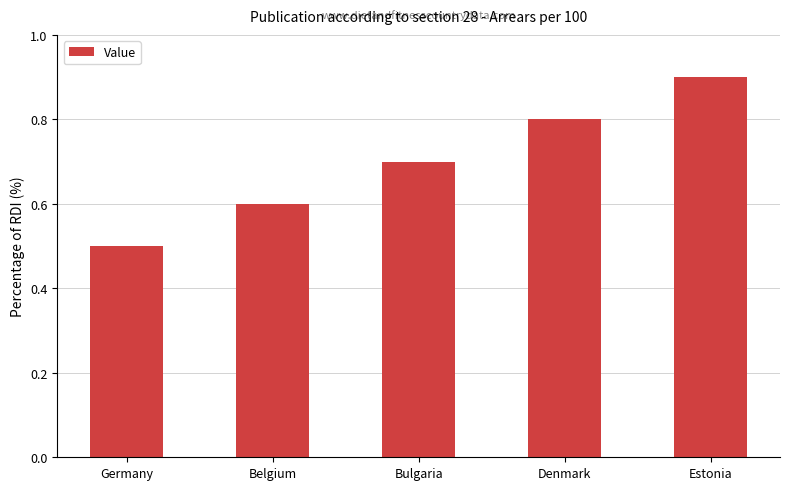

Are the bars horizontal?

No